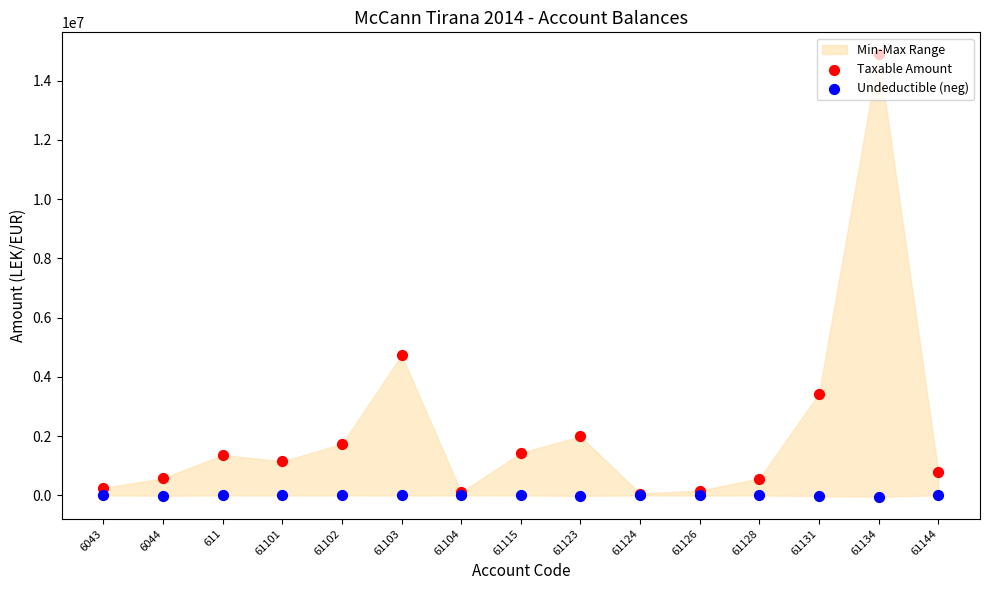

Which series has the widest spread of Y values?

Taxable Amount